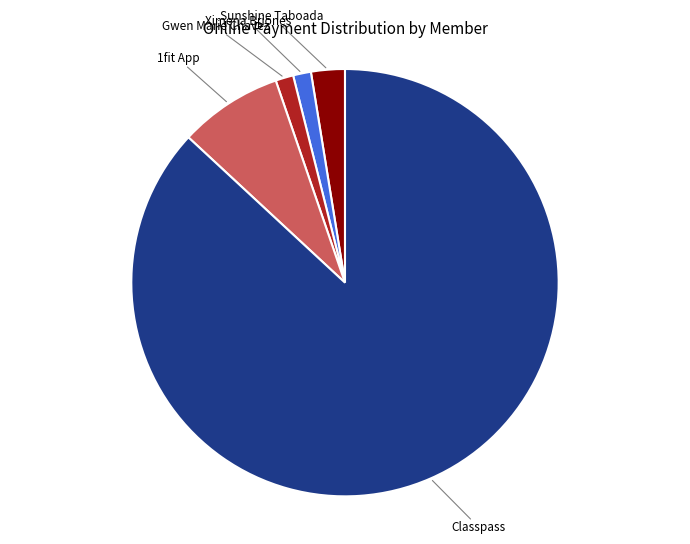

Which has a higher value, Sunshine Taboada or Classpass?

Classpass